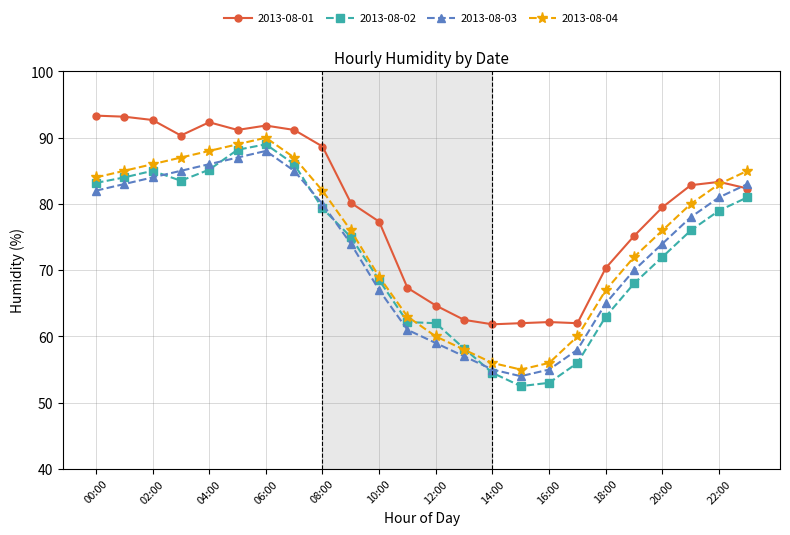

True or false: 2013-08-04 and 2013-08-03 cross at least once.

False